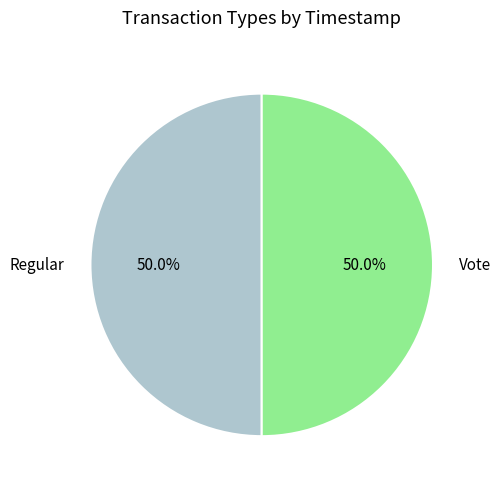

Approximately how many times larger is the value at Vote compared to Regular?

1.0